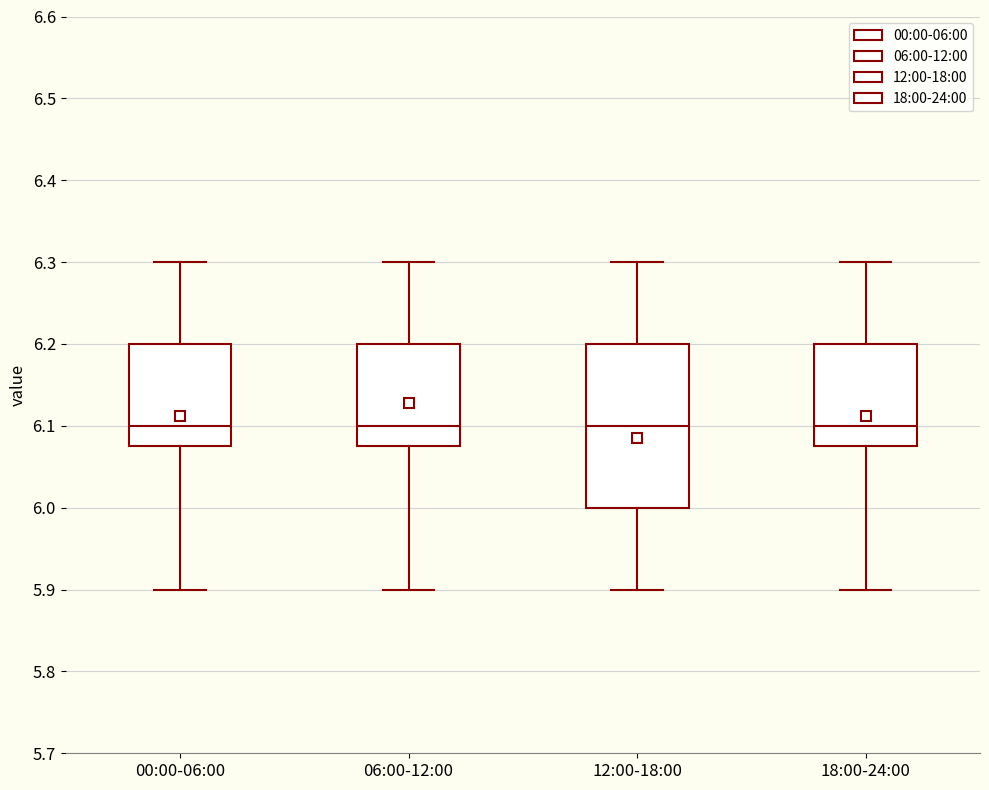

Which box is the tallest, from its lower edge to its upper edge?

12:00-18:00